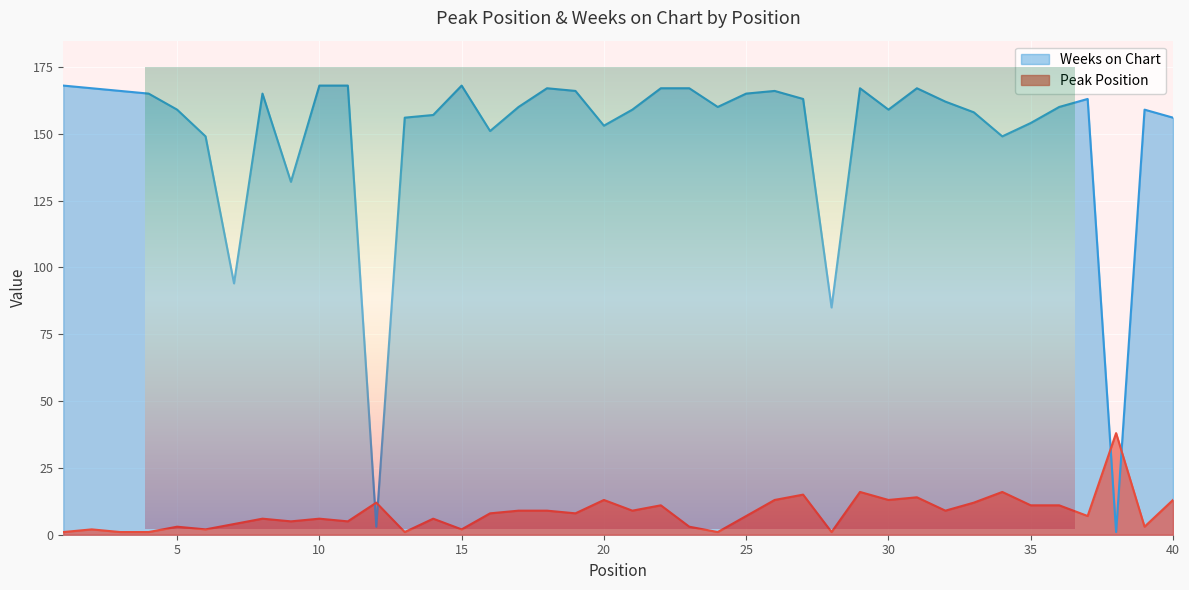

At how many categories does at least one series exceed 47?

38